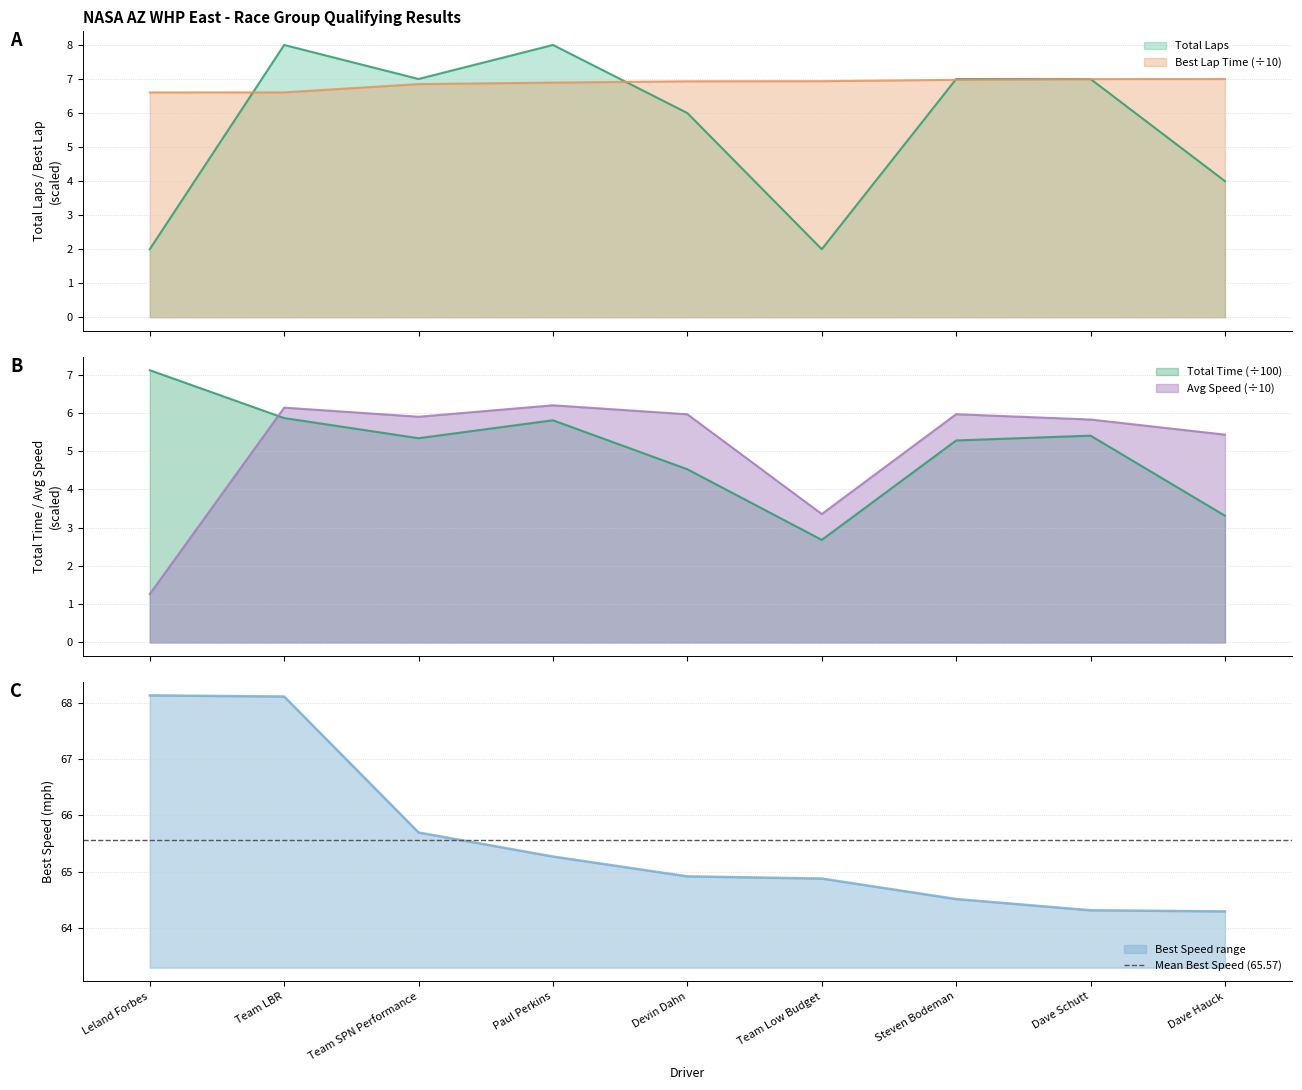

The Total Laps series shows 3.2 at Leland Forbes. True or false?

False